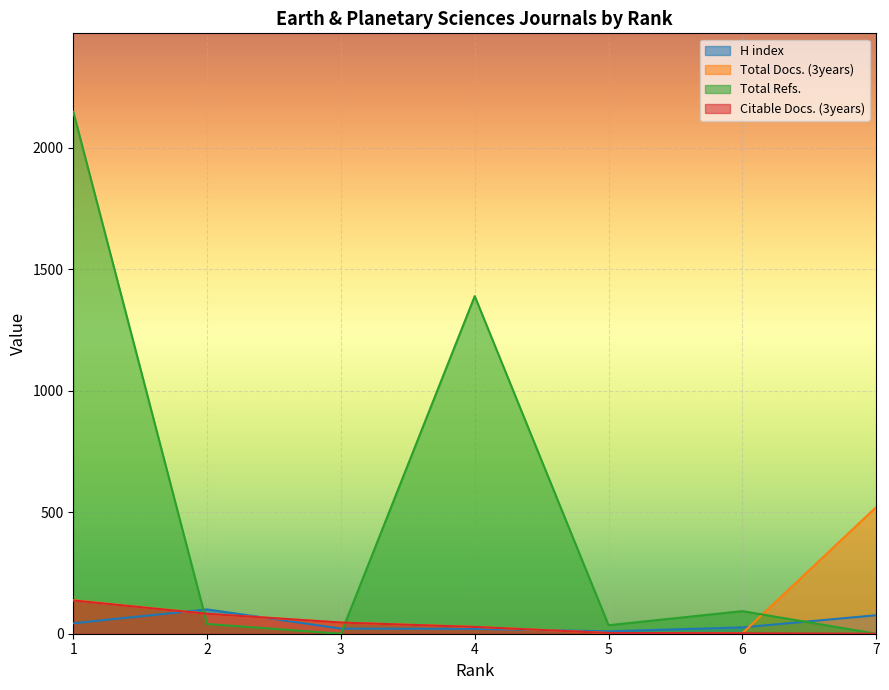

Rank the series by their maximum value, from highest to lowest.

Total Refs., Total Docs. (3years), Citable Docs. (3years), H index